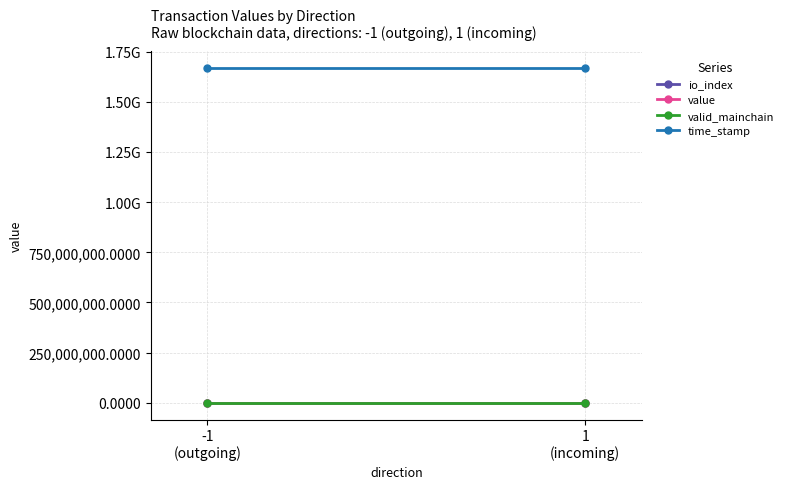

Which label corresponds to the smallest value in the chart?

-1
(outgoing)